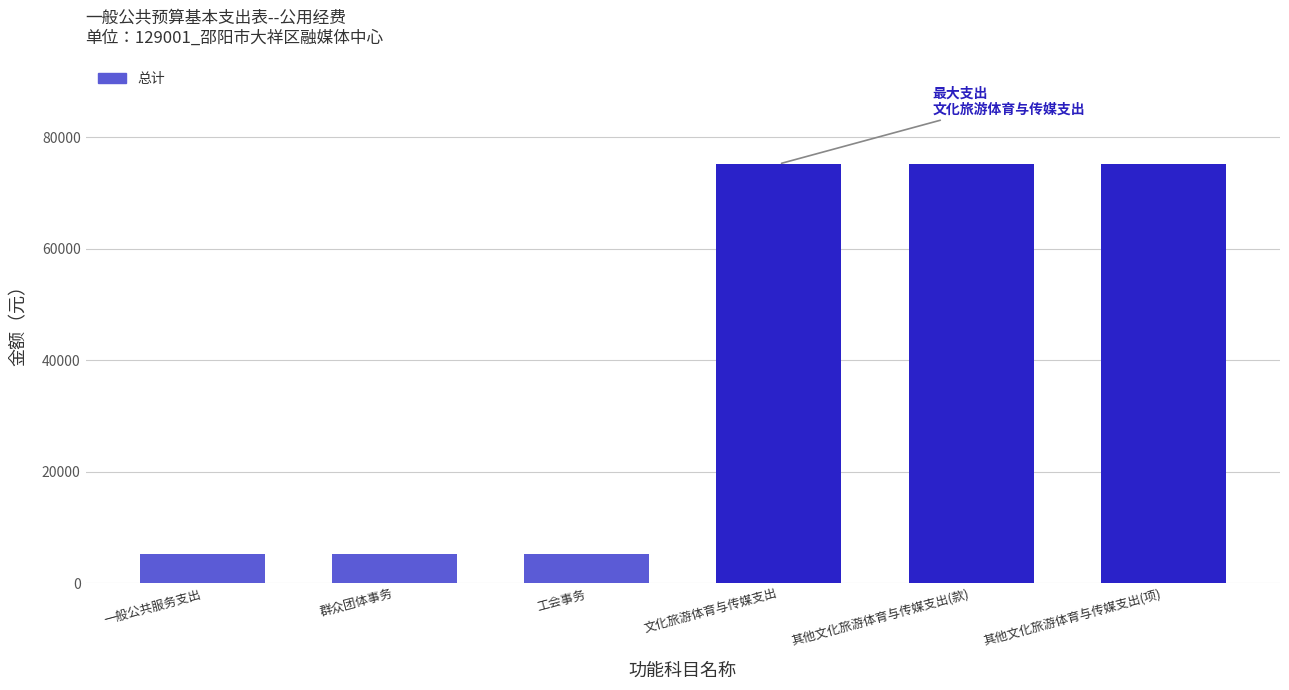

What is the change in value from 群众团体事务 to 其他文化旅游体育与传媒支出(项)?

+70000.0